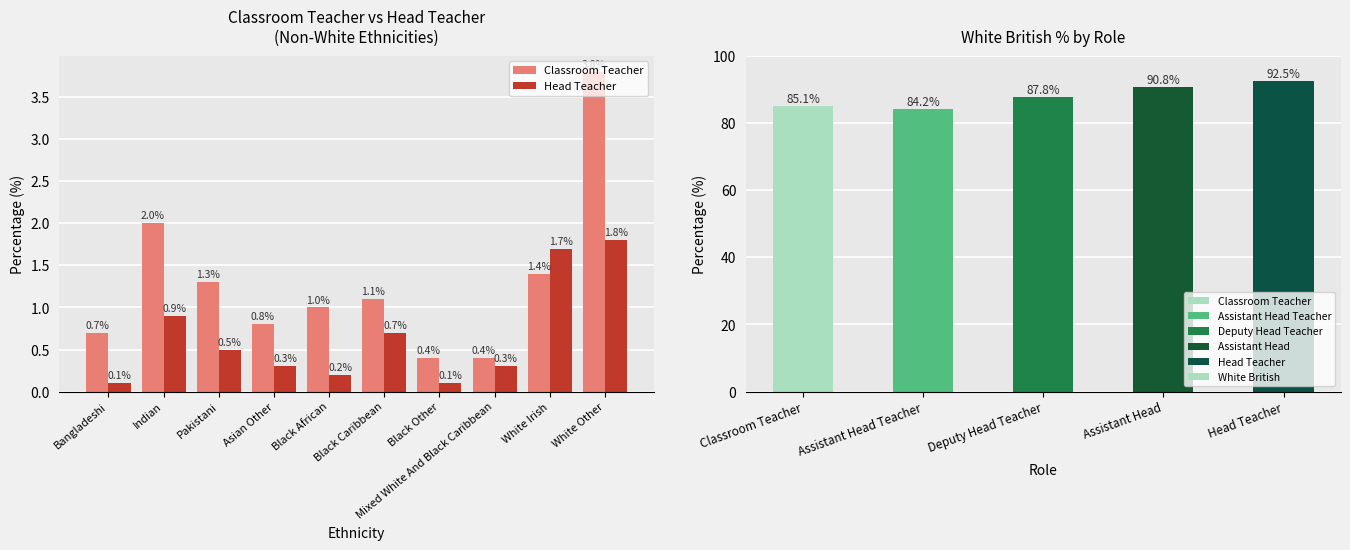

The value of Deputy Head Teacher at White British is 87.8. True or false?

True